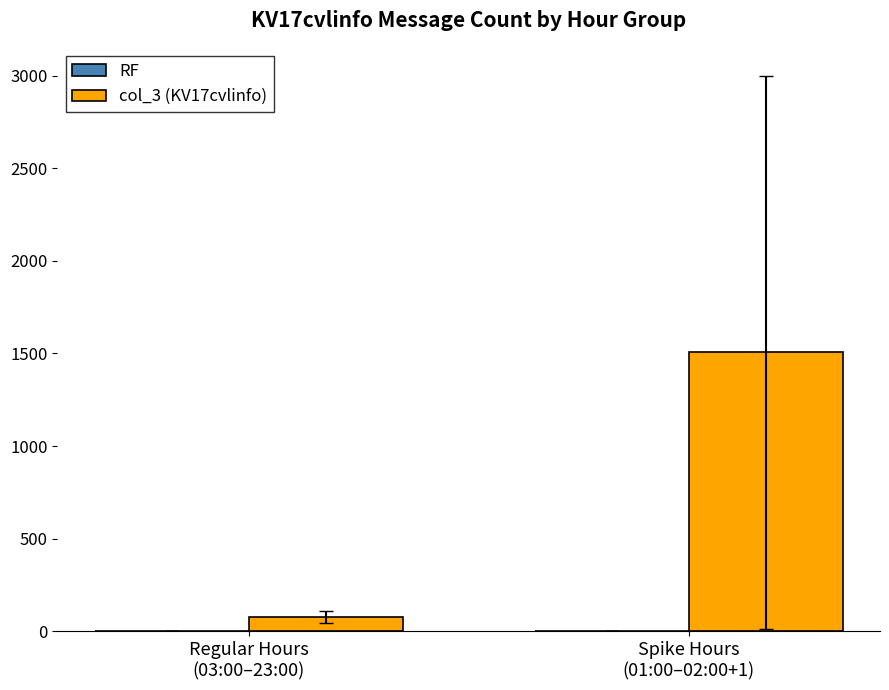

What is the value of the 1st bar from the left?

77.0